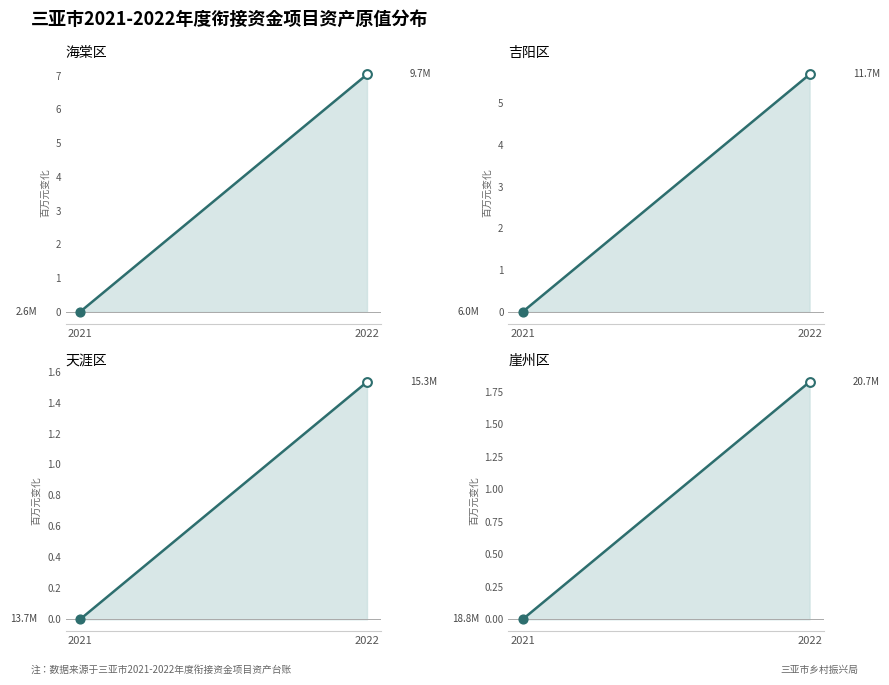

Which series has the largest total across all categories?

海棠区_line